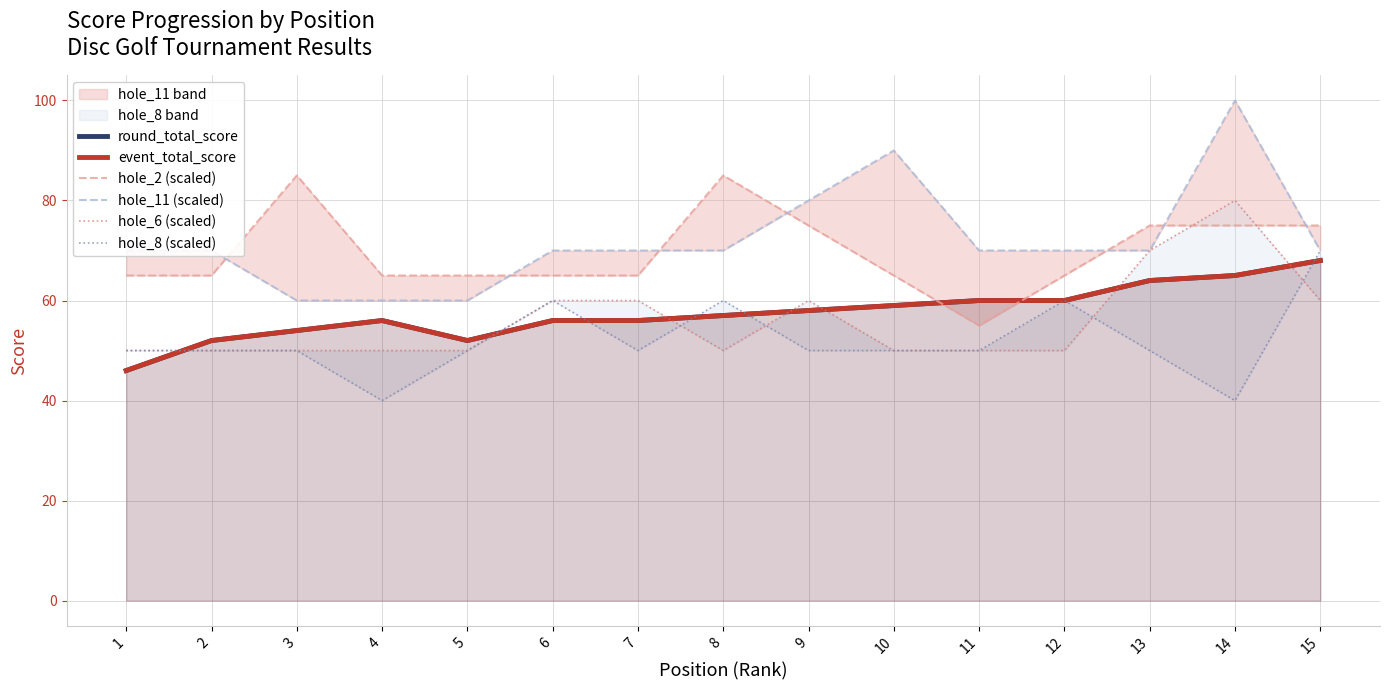

At which category does the chart reach its peak across all series?

14